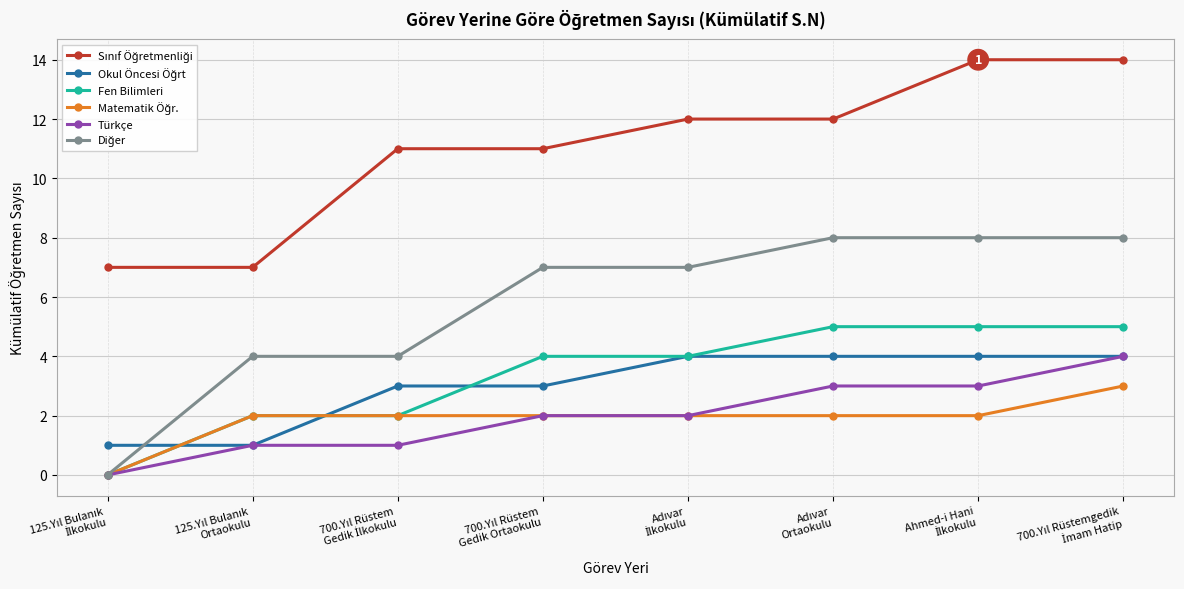

What is the value of the Fen Bilimleri point at the 4th from the left?

4